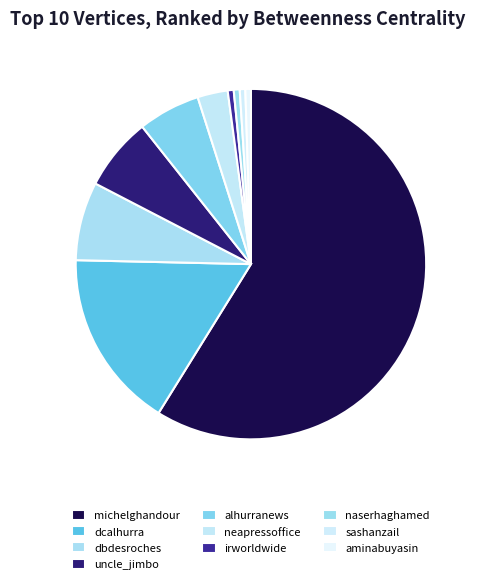

How many segments does this pie chart have?

10